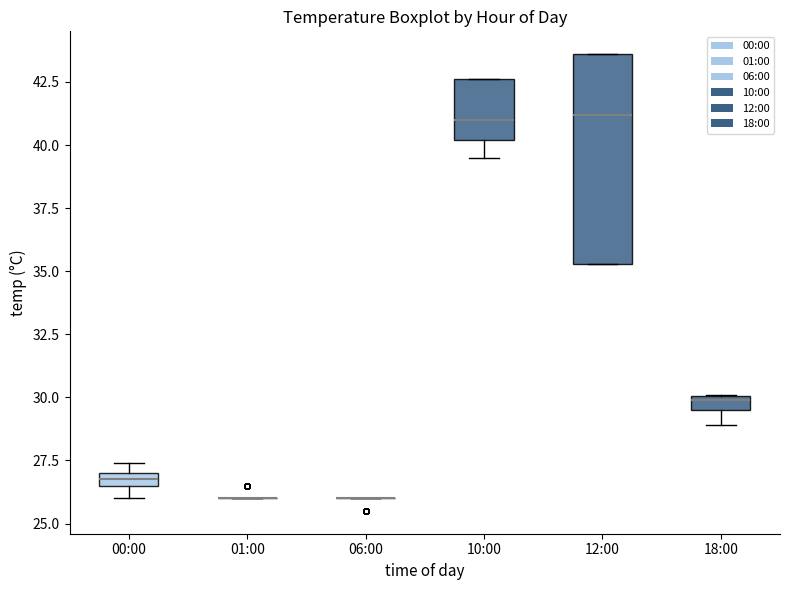

Where is the lower edge of the box for 00:00 on the y-axis? The values are not printed on the chart, so give them approximately, as read against the axis.

26.5